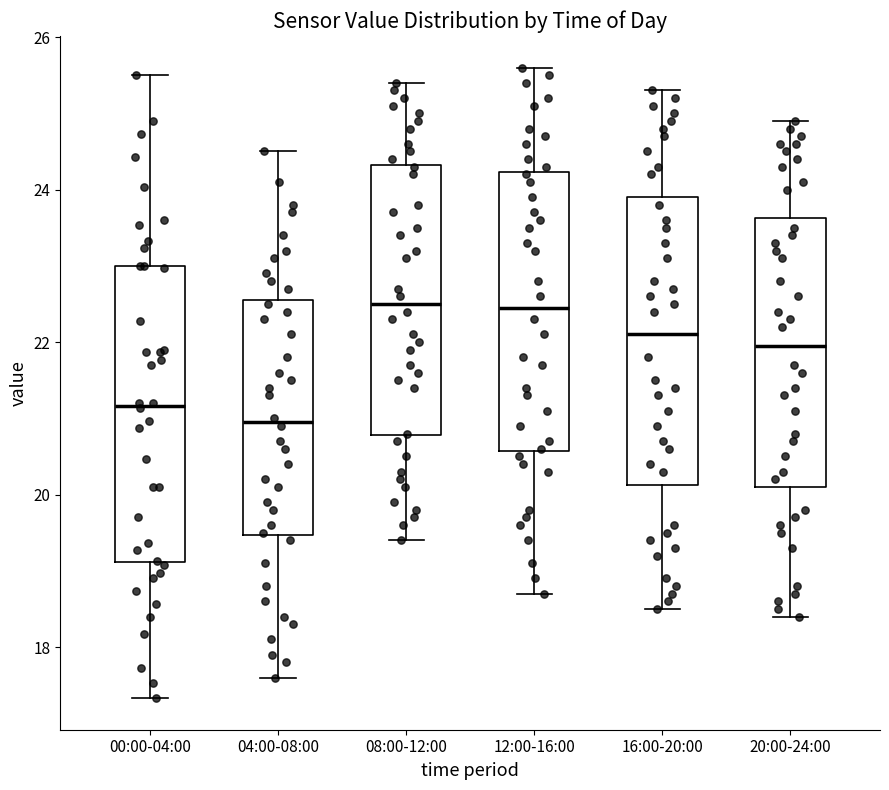

Where is the lower edge of the box for 04:00-08:00 on the y-axis? The values are not printed on the chart, so give them approximately, as read against the axis.

19.4